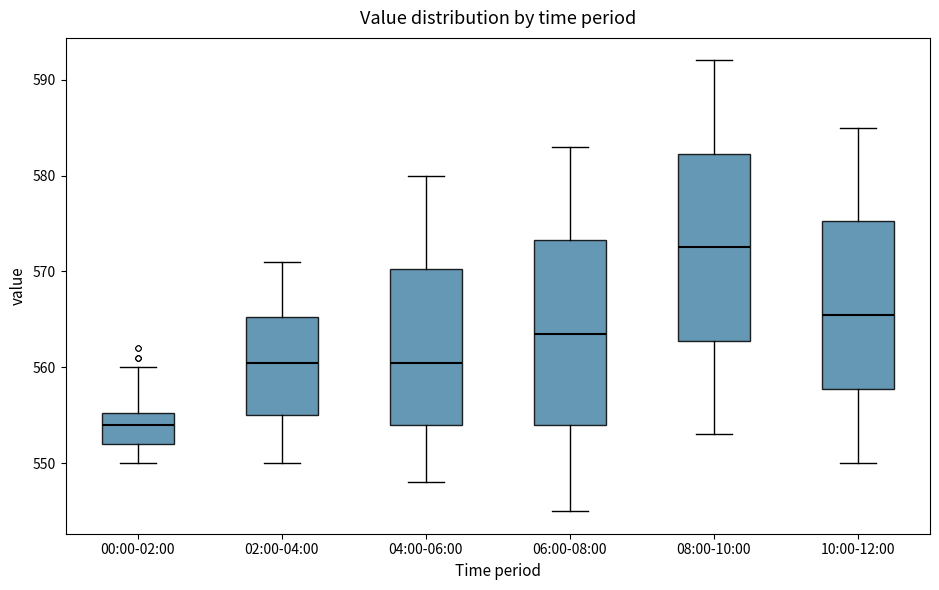

Where is the lower edge of the box for 02:00-04:00 on the y-axis? The values are not printed on the chart, so give them approximately, as read against the axis.

555